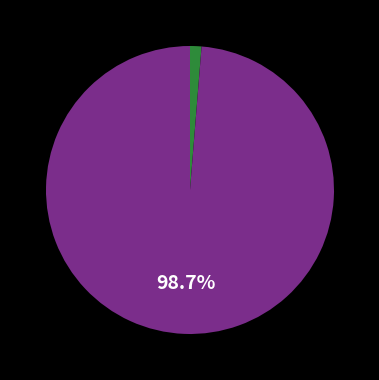

Count the number of slices in the pie.

2